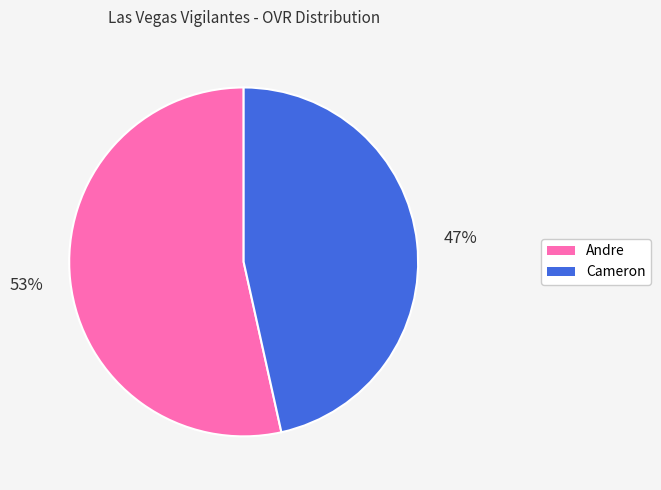

Do Andre and Cameron together represent more than half of the pie?

Yes